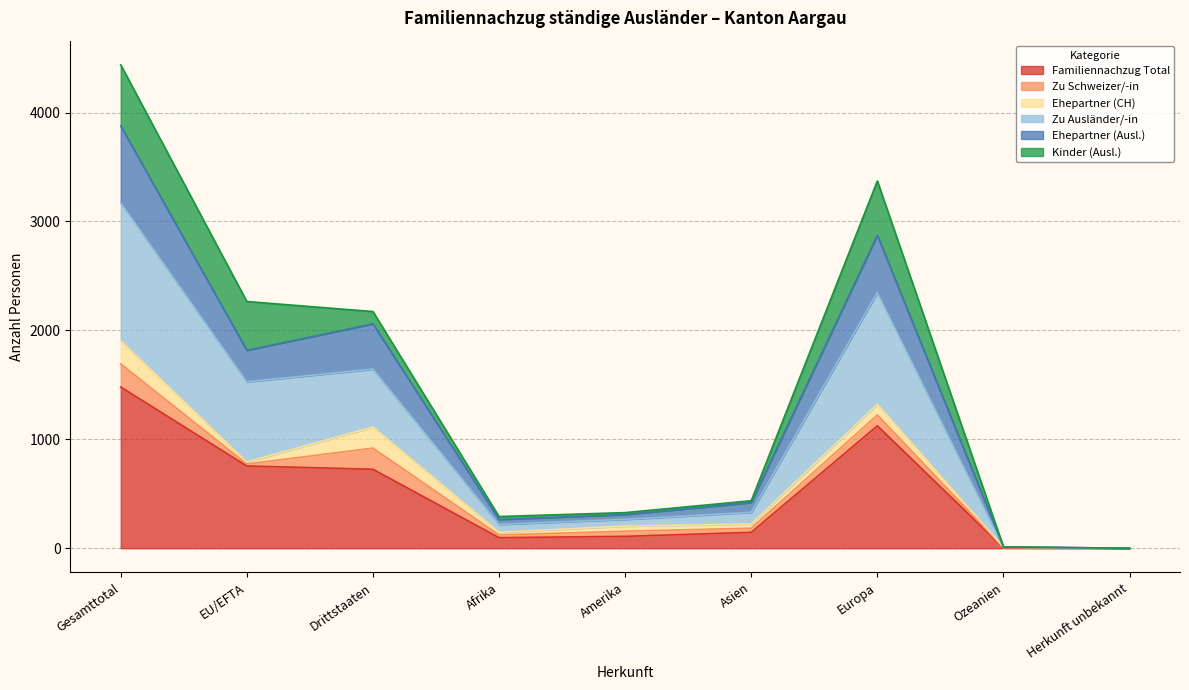

Which category has the lowest value in the Familiennachzug Total series?

Herkunft unbekannt